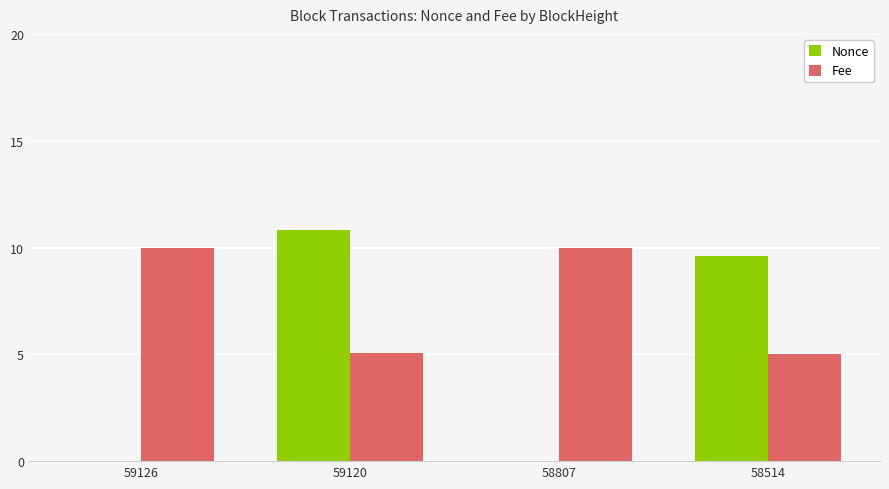

What is the average value of the Fee series?

7.5